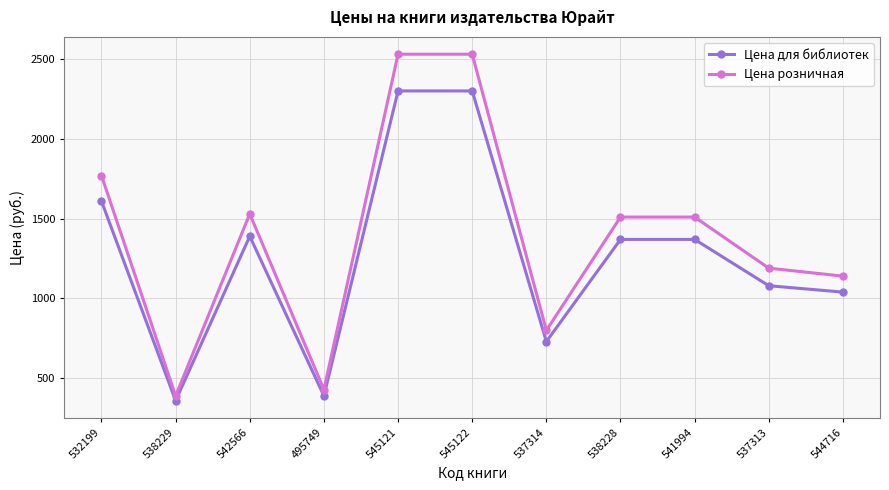

What is the smallest value displayed?

359